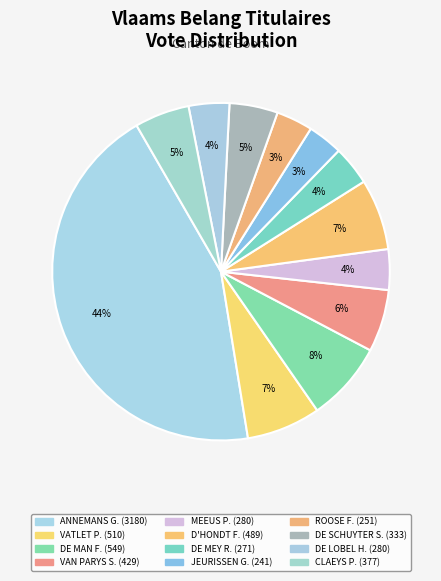

Is there a majority slice in this chart?

No